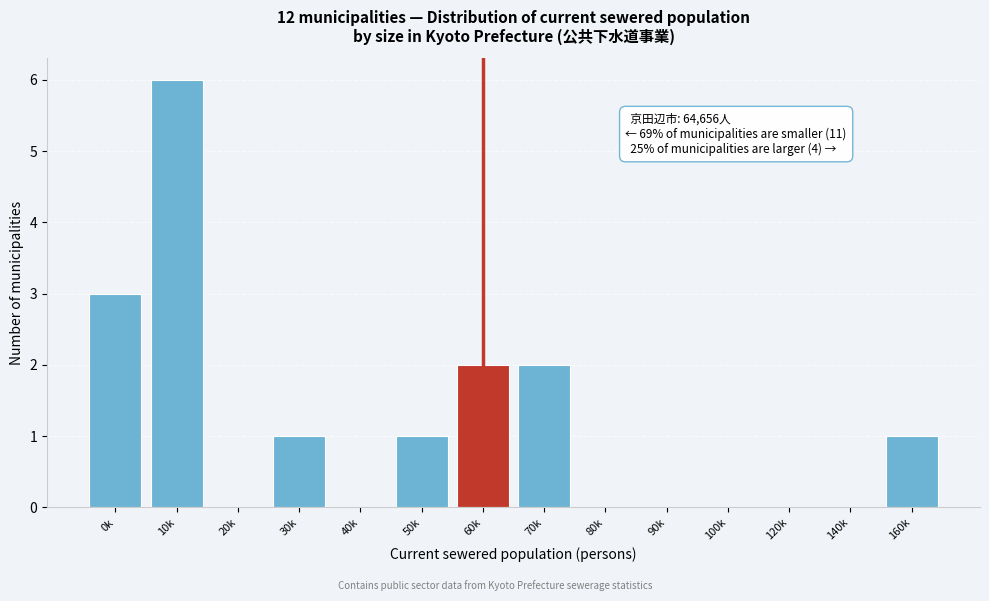

Reading left to right, transcribe all the data shown in this chart.

0k=3	10k=6	20k=0	30k=1	40k=0	50k=1	60k=2	70k=2	80k=0	90k=0	100k=0	120k=0	140k=0	160k=1